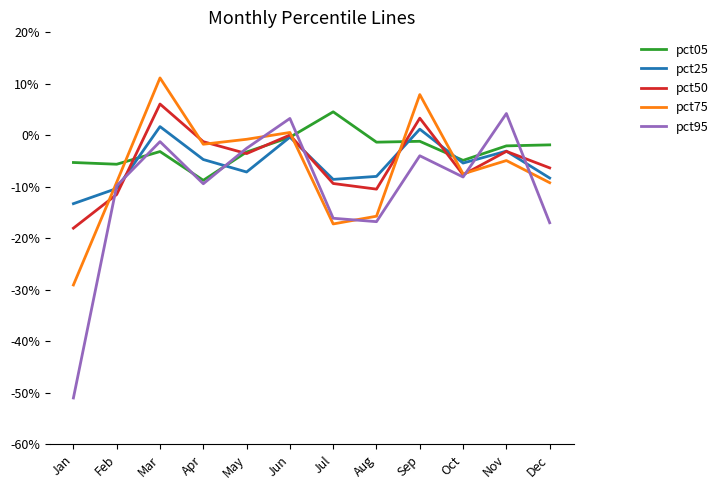

At which label is pct25 closest to 0?

Jun